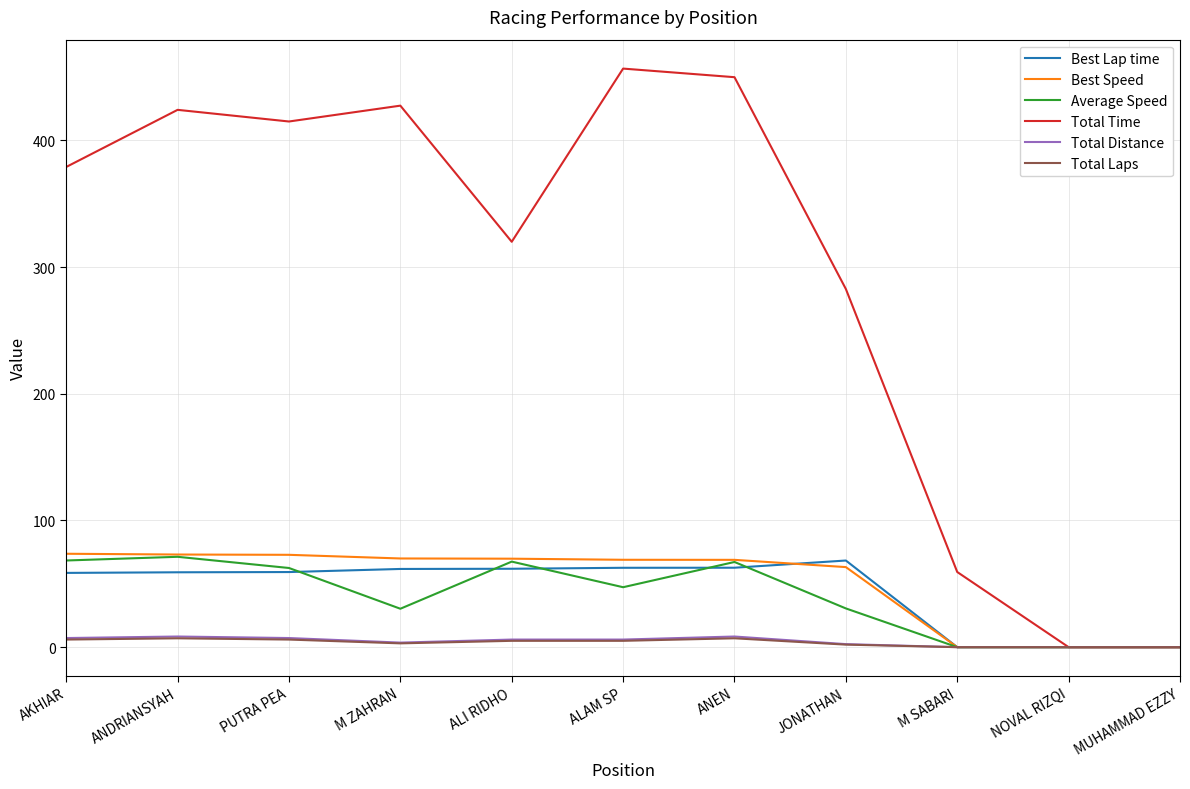

The value of Best Speed at ALAM SP is 90.8. True or false?

False